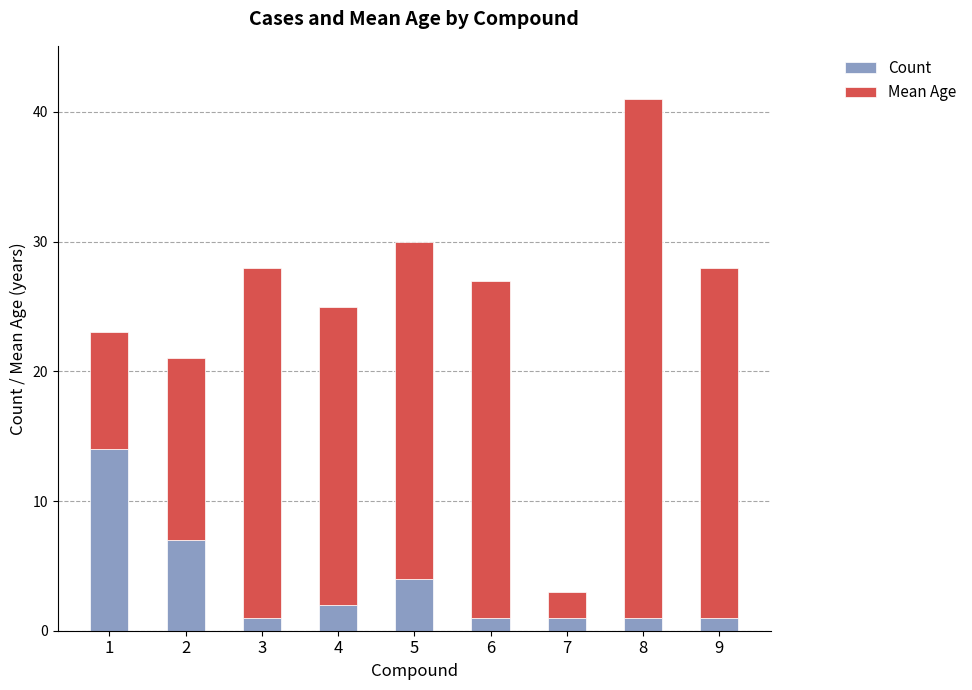

What is the sum of all Count values?

32